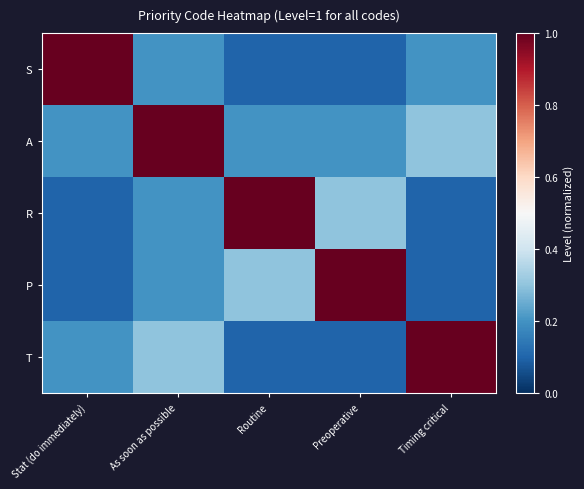

At which category is the sum across all series the highest?

As soon as possible